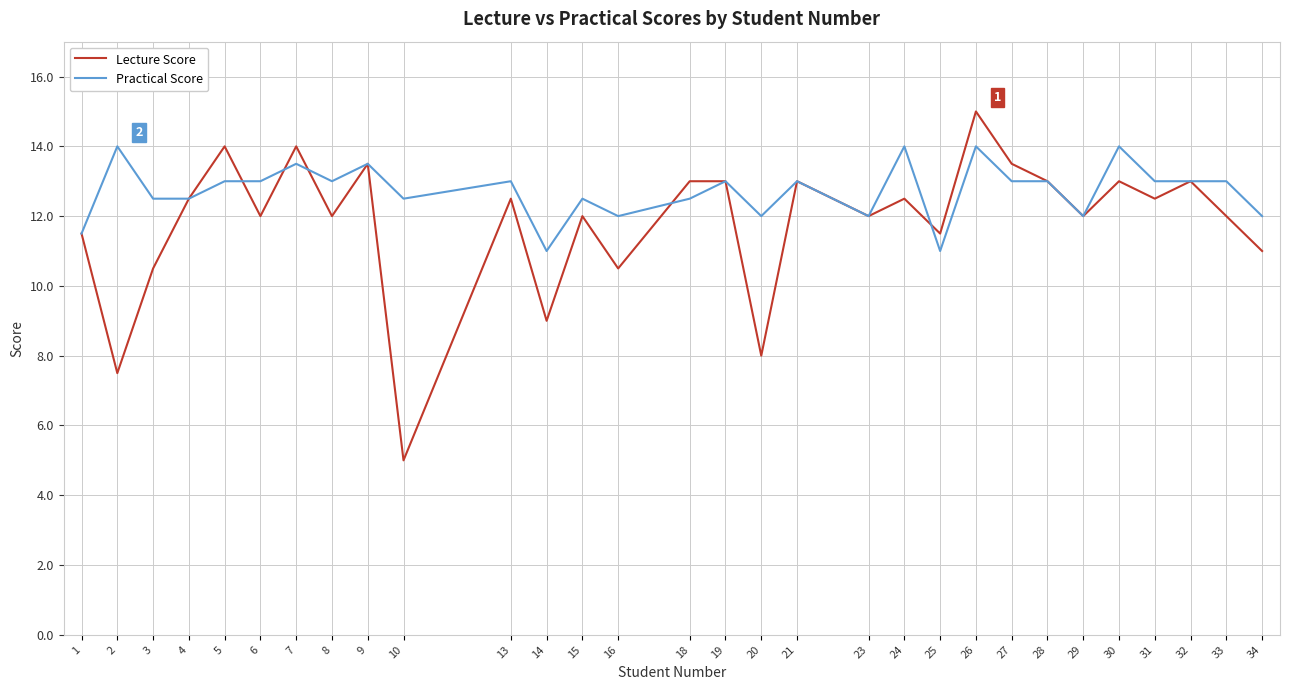

Which series changed the most between 4 and 14?

Lecture Score